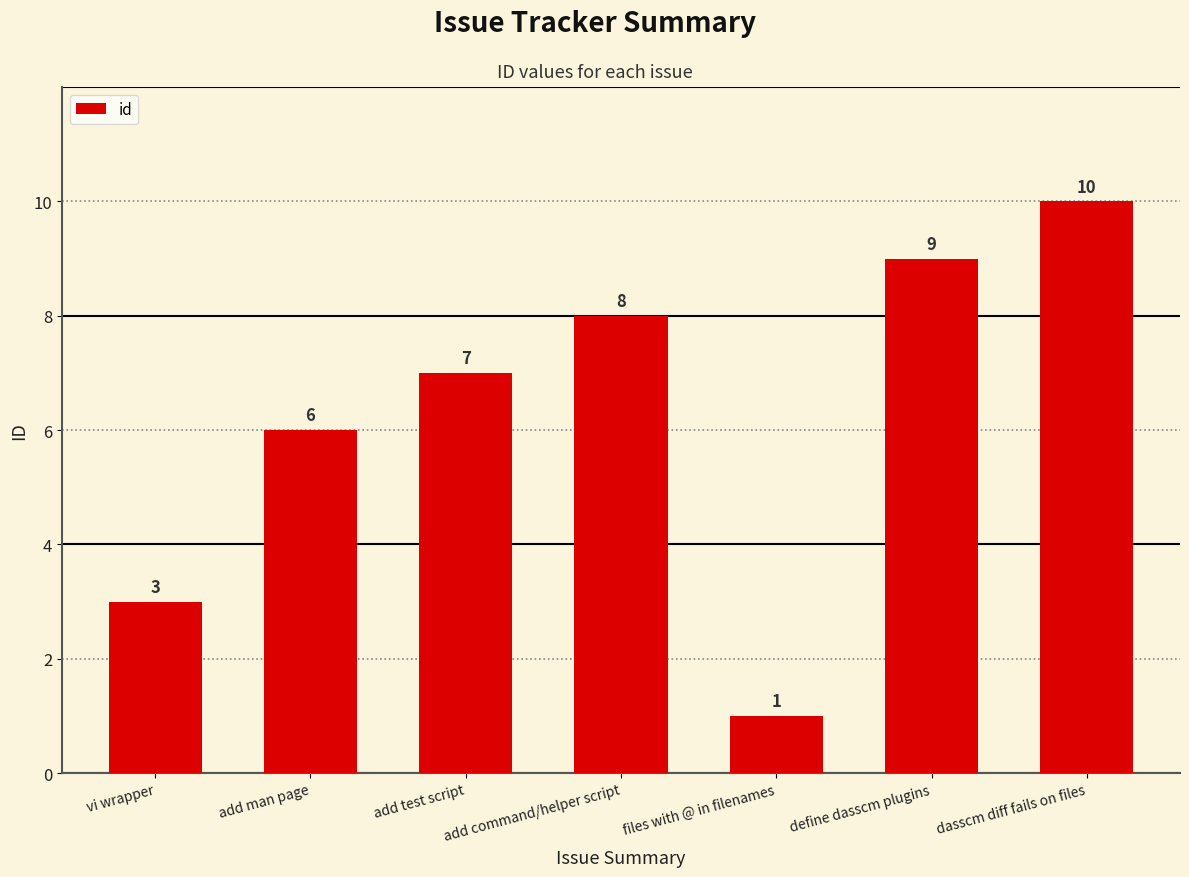

What is the label of the 1st bar from the left?

vi wrapper